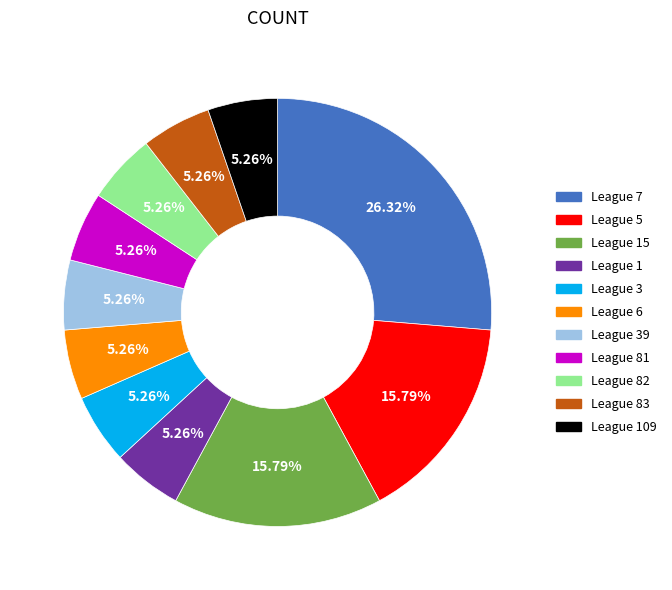

Does any single category account for the majority?

No